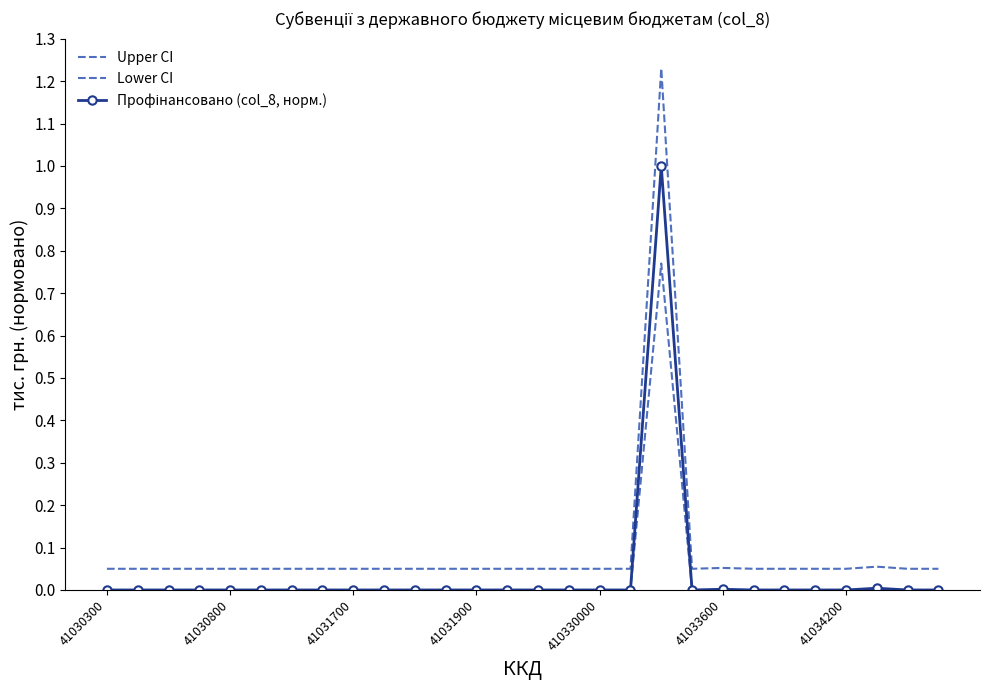

Where is the first local maximum for Upper CI?

18